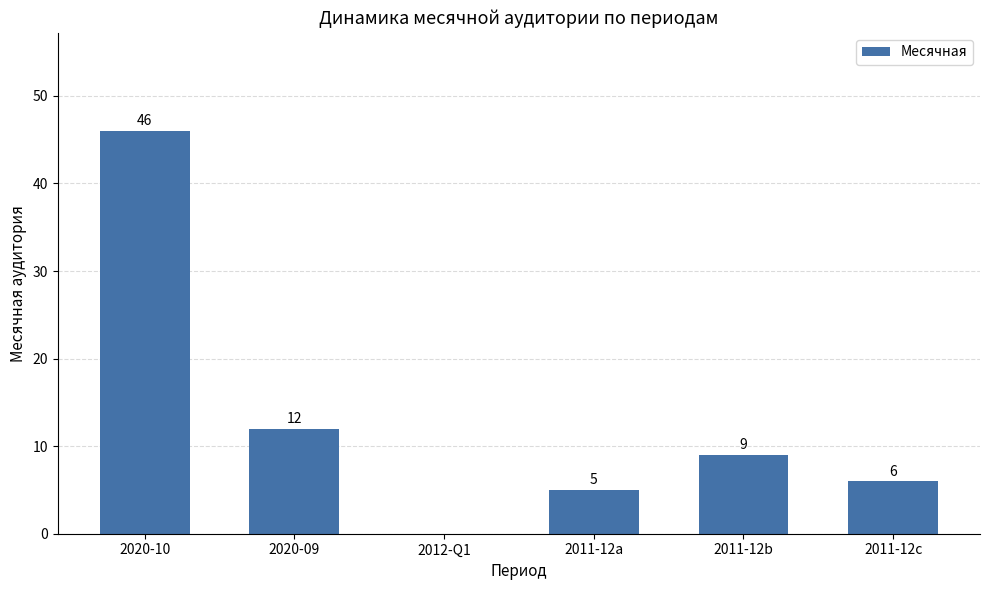

How many values are above zero?

5